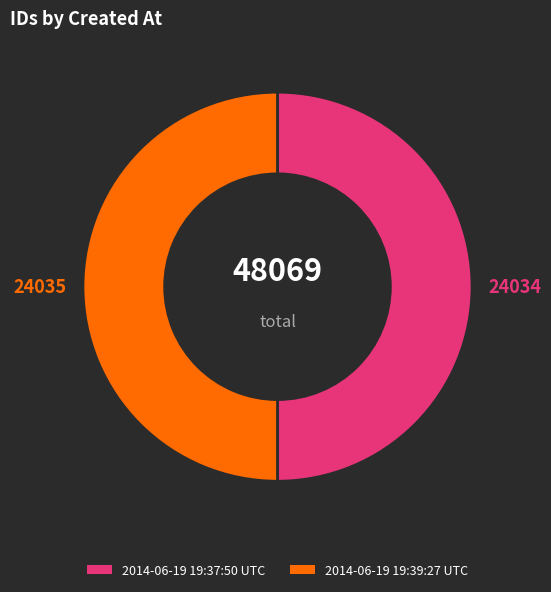

Is the sum of 2014-06-19 19:39:27 UTC and 2014-06-19 19:37:50 UTC greater than half?

Yes